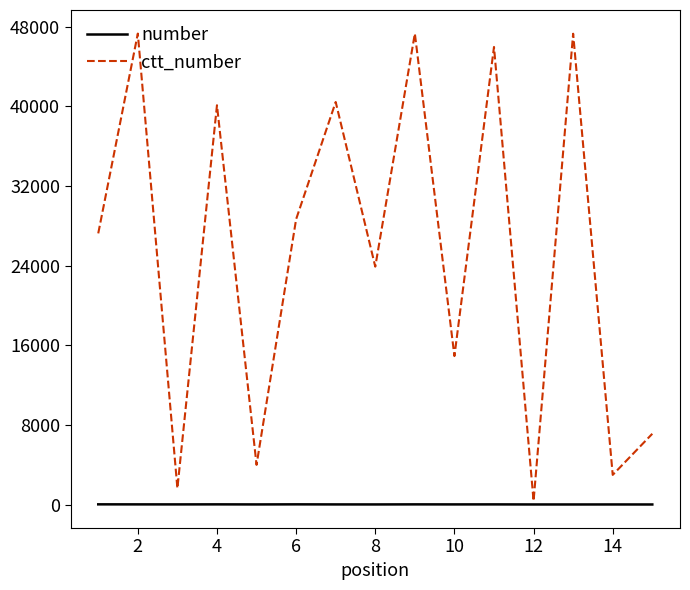

Which series has the largest range (max minus min)?

ctt_number